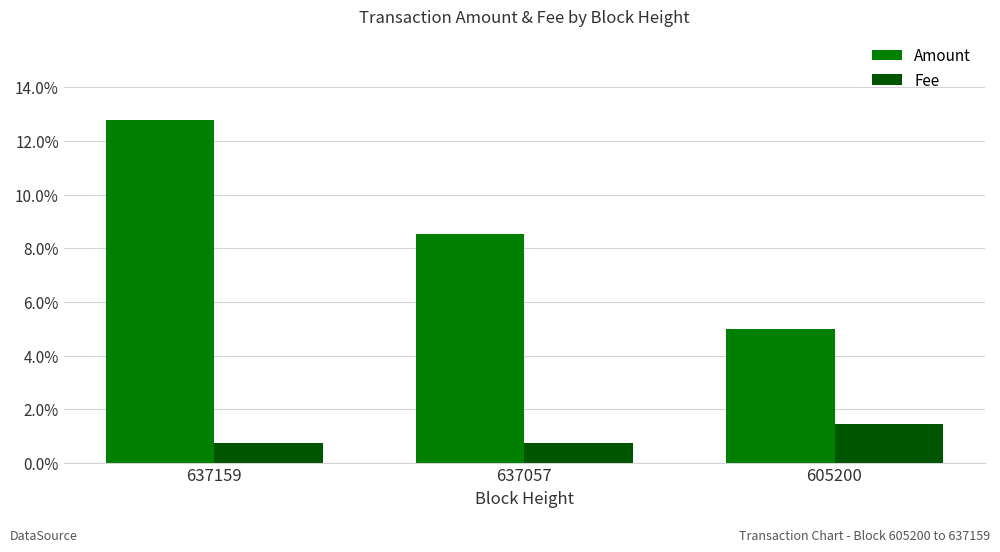

Which series has the largest total across all categories?

Amount